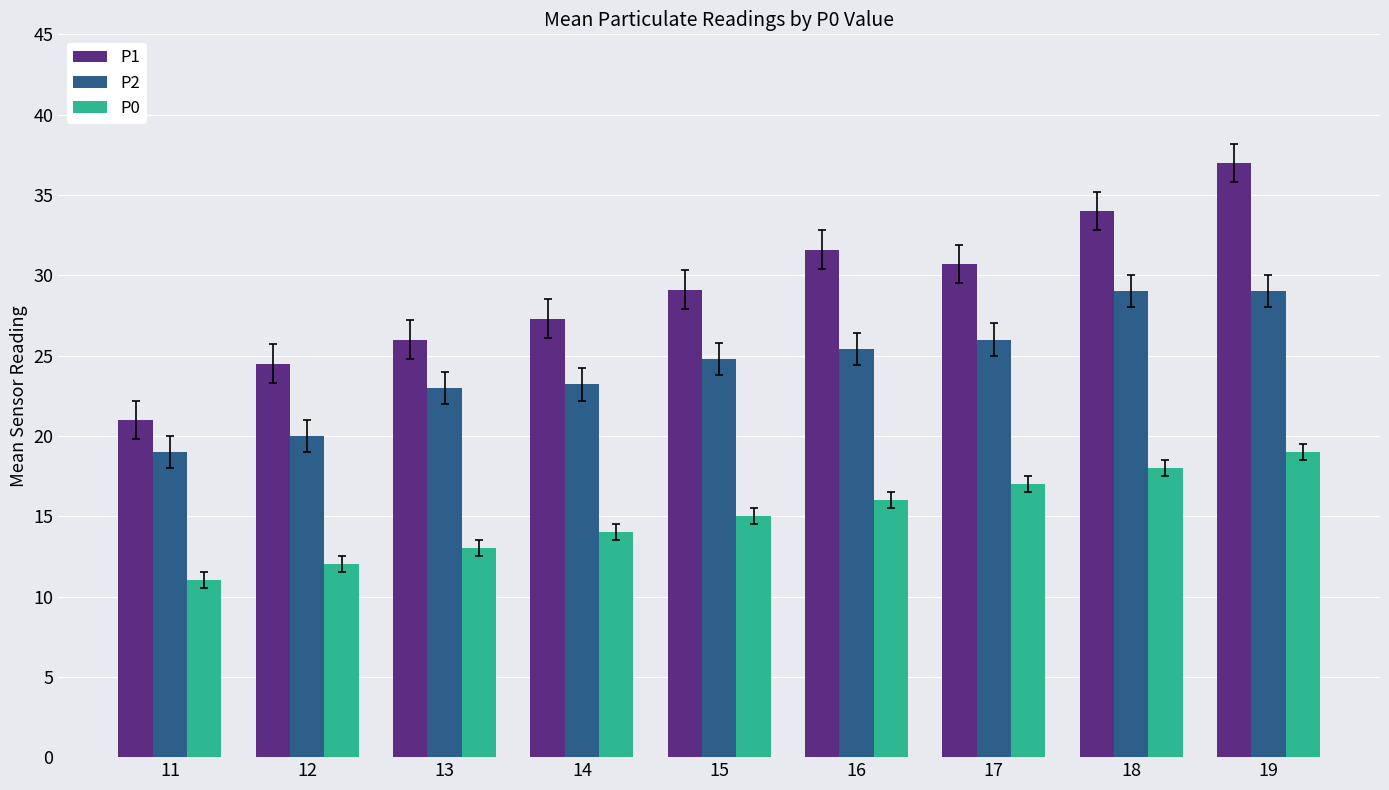

Read the P1 value at 11.

21.0